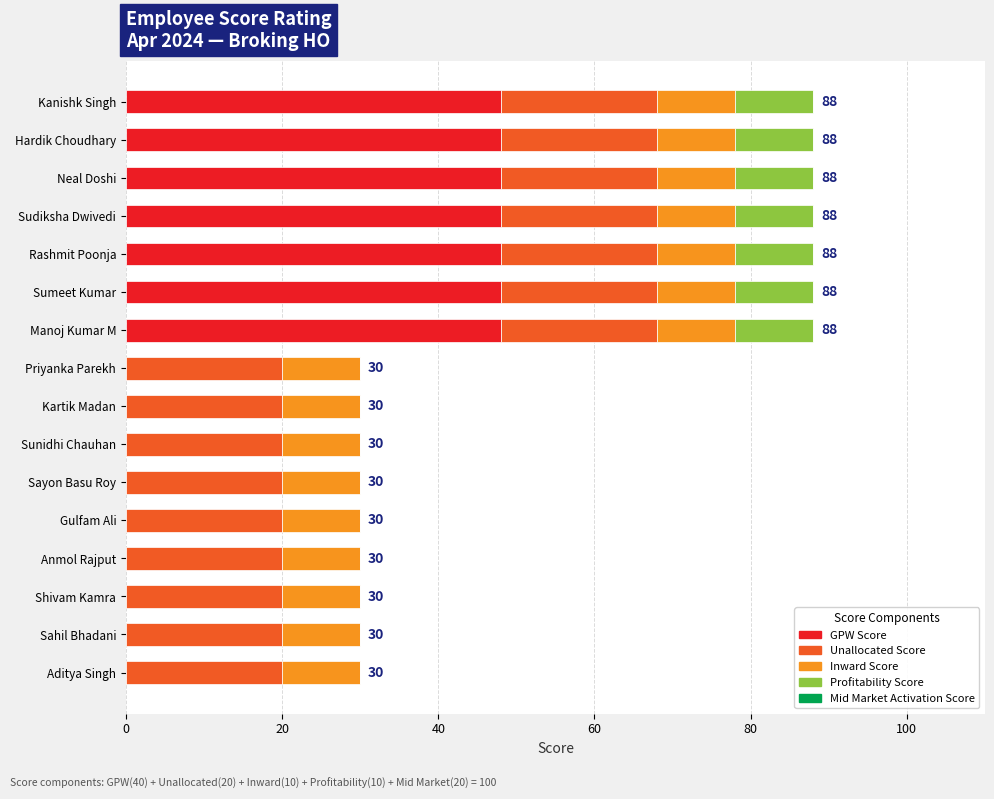

What is the total value across all series at Manoj Kumar M?

88